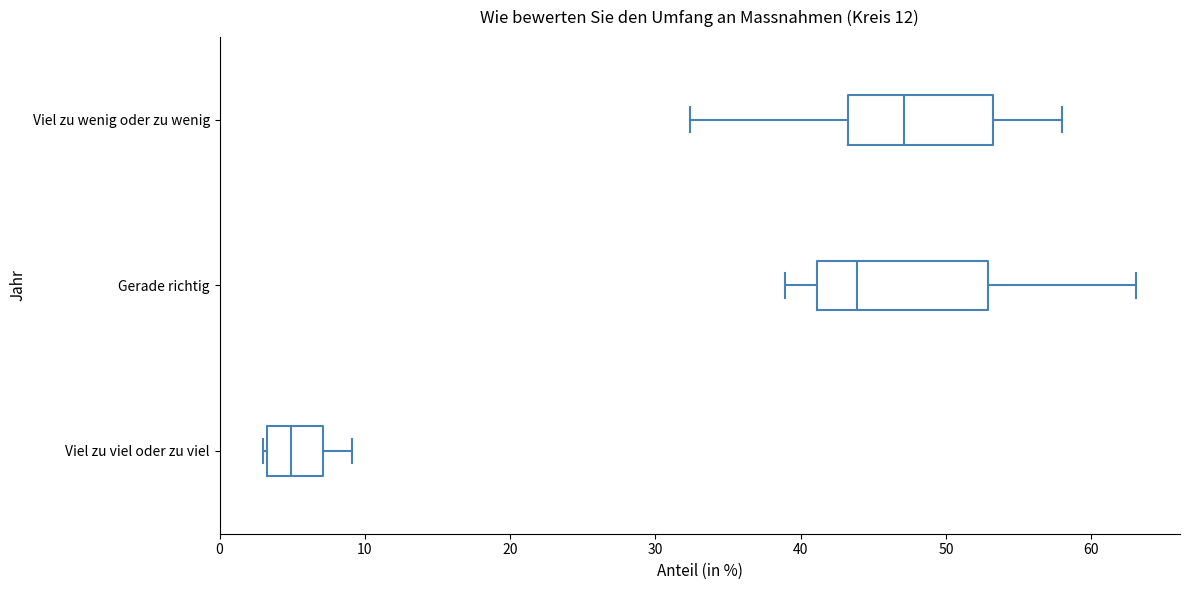

Reading bottom to top, read every box against the x-axis: the position of its median line, the range the box covers, and the ends of its whiskers. The values are not printed on the chart, so give them approximately, as read against the axis.

Viel zu viel oder zu viel: median 5, box 3 to 7, whiskers 3 to 9
Gerade richtig: median 44, box 41 to 53, whiskers 39 to 63
Viel zu wenig oder zu wenig: median 47, box 43 to 53, whiskers 32 to 58